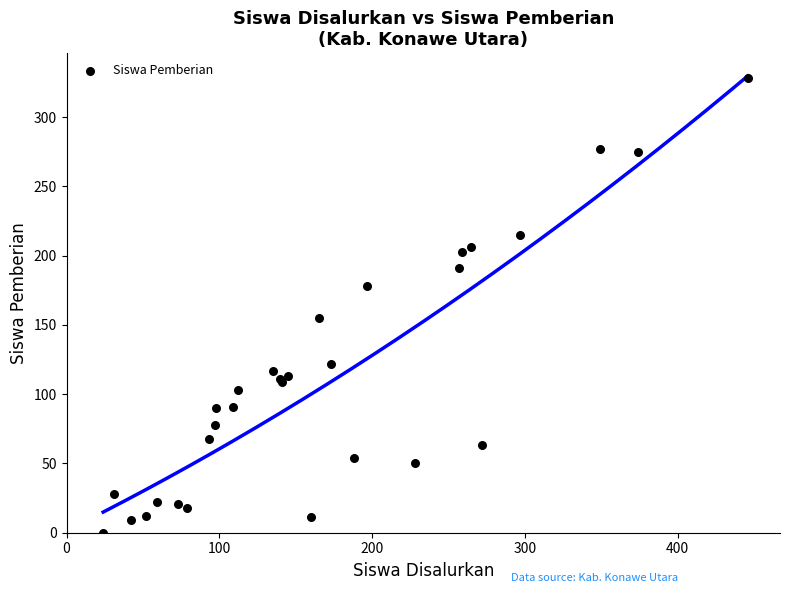

What Y value in the scatter plot is closest to 164?

155